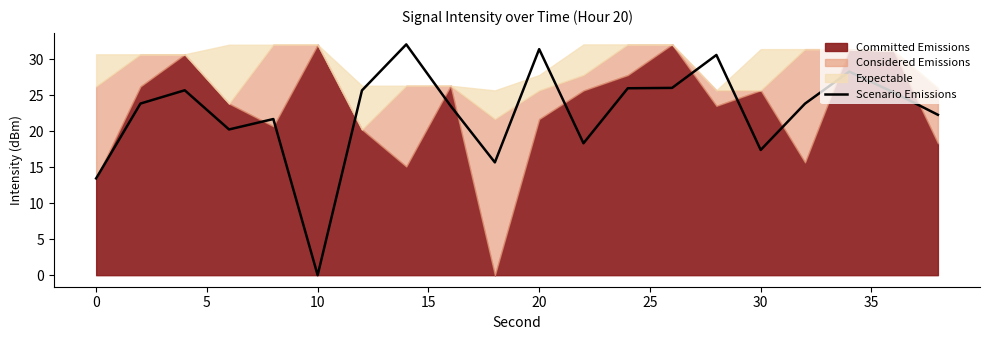

Is it true that the value at 35 is 35.6?

False